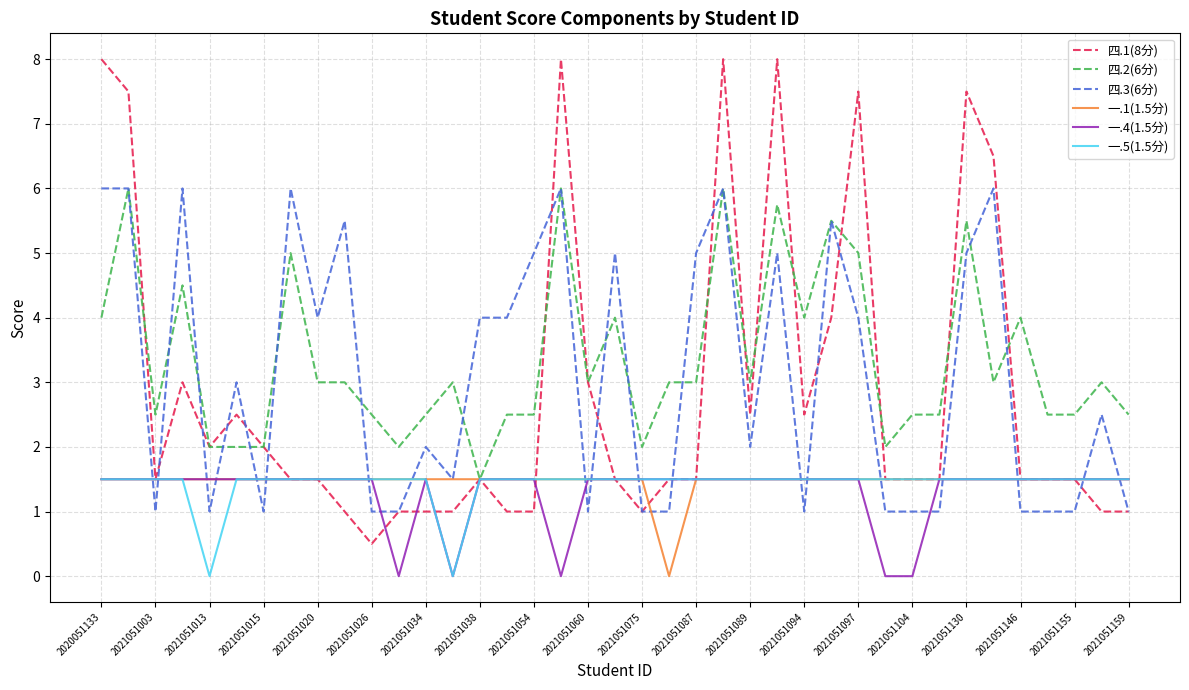

What are all the series names shown in the legend?

四.1(8分), 四.2(6分), 四.3(6分), 一.1(1.5分), 一.4(1.5分), 一.5(1.5分)